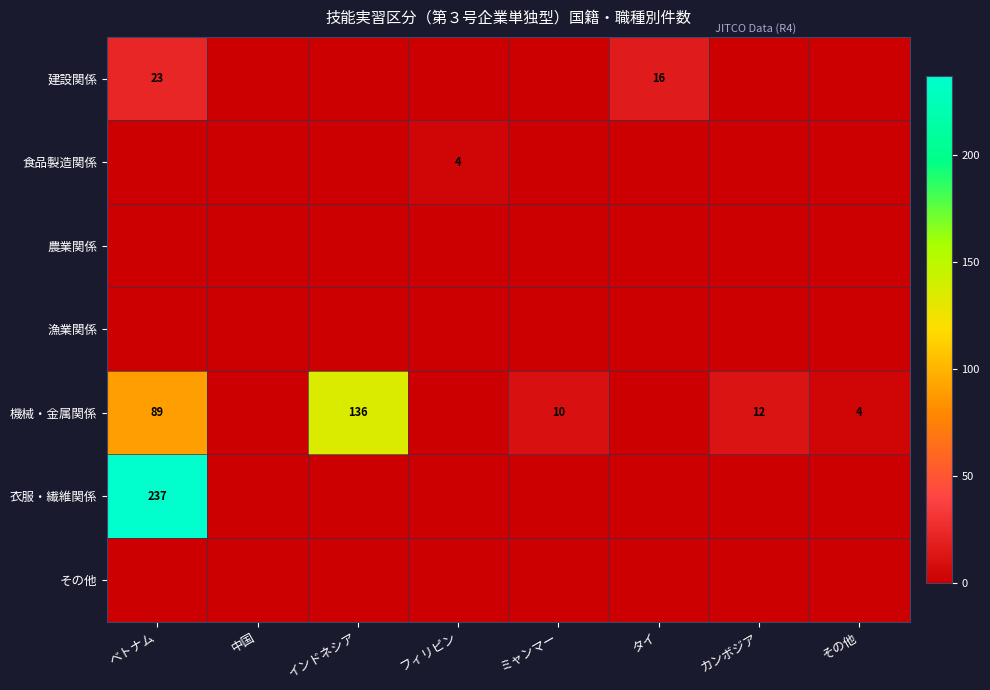

The value of 建設関係 at ベトナム is 41. True or false?

False